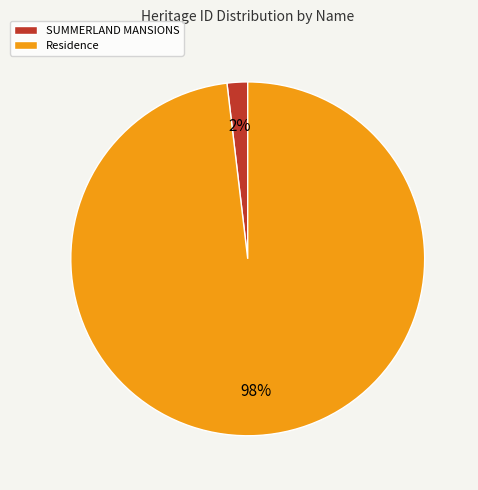

Between SUMMERLAND MANSIONS and Residence, which is larger?

Residence